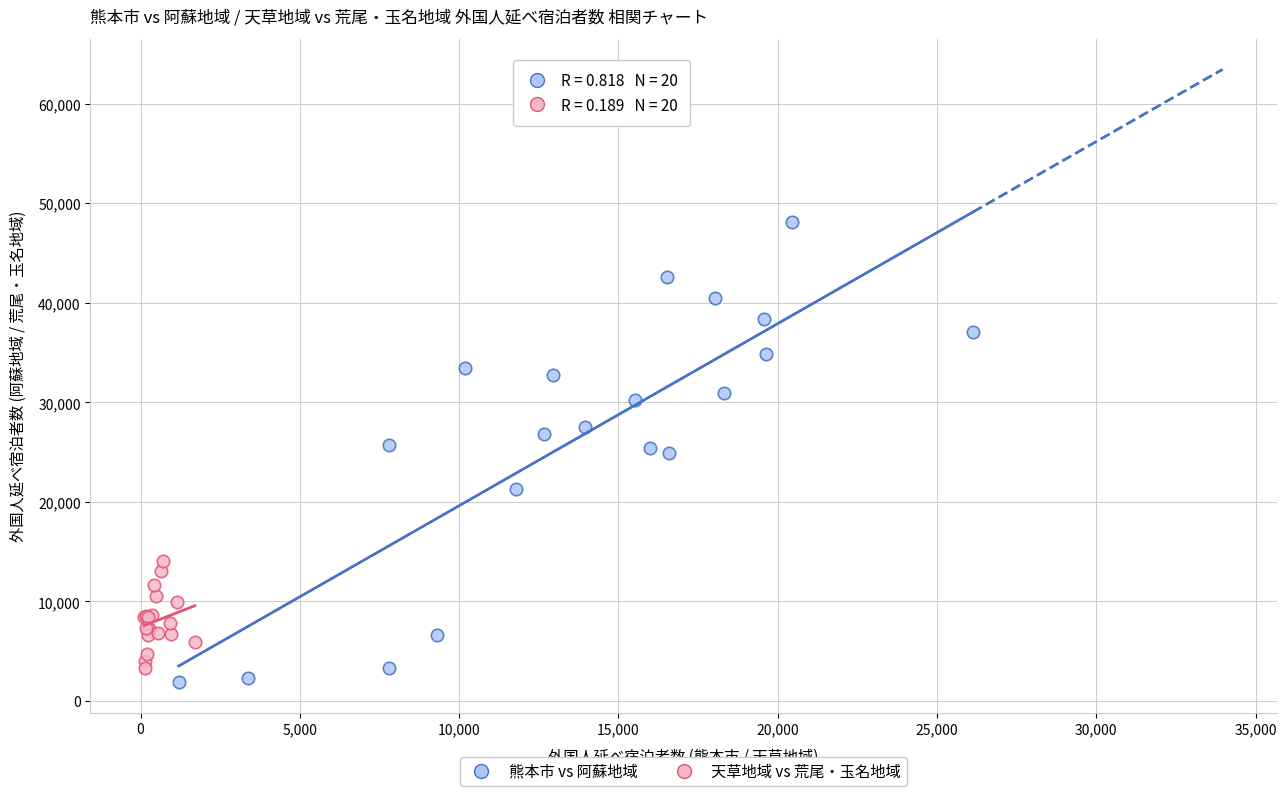

Which series contains the highest Y value?

熊本市 vs 阿蘇地域